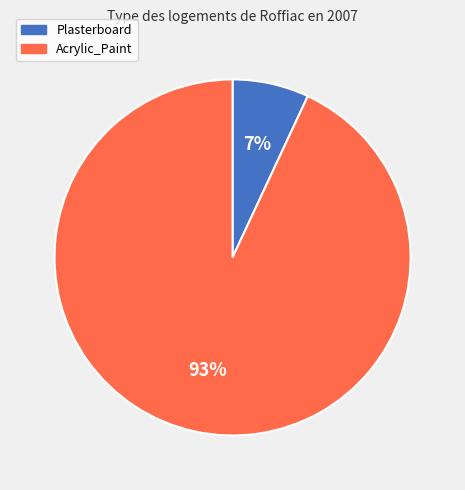

Is there a majority slice in this chart?

Yes